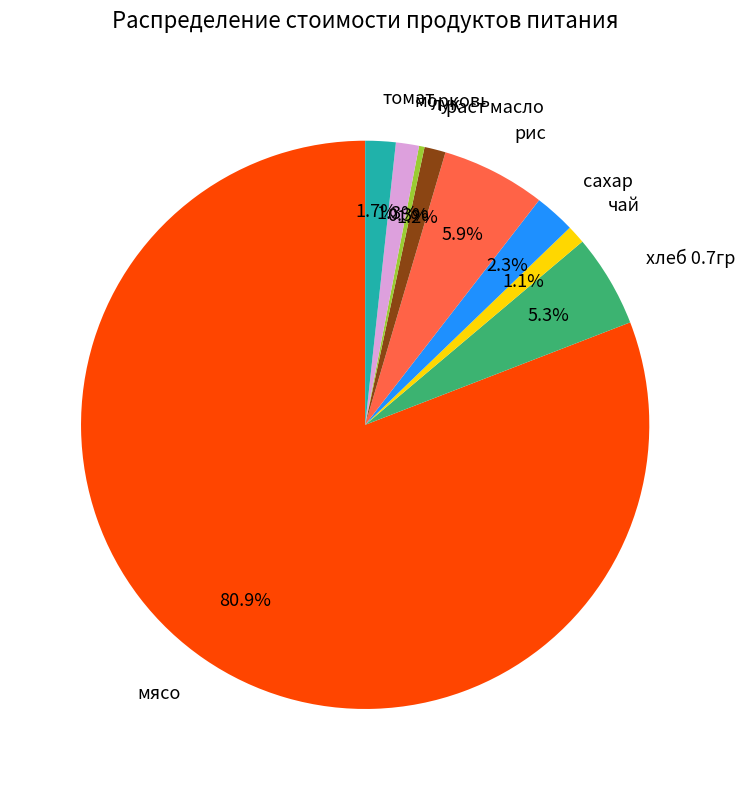

Is it true that лук is 0% of the pie?

True